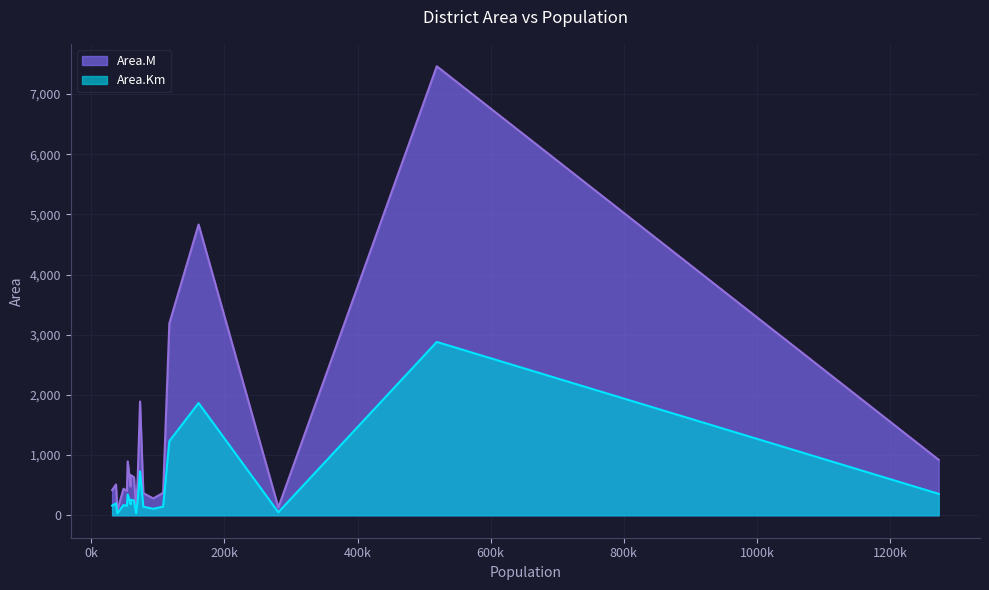

What is the highest value of the Area.M series?

7460